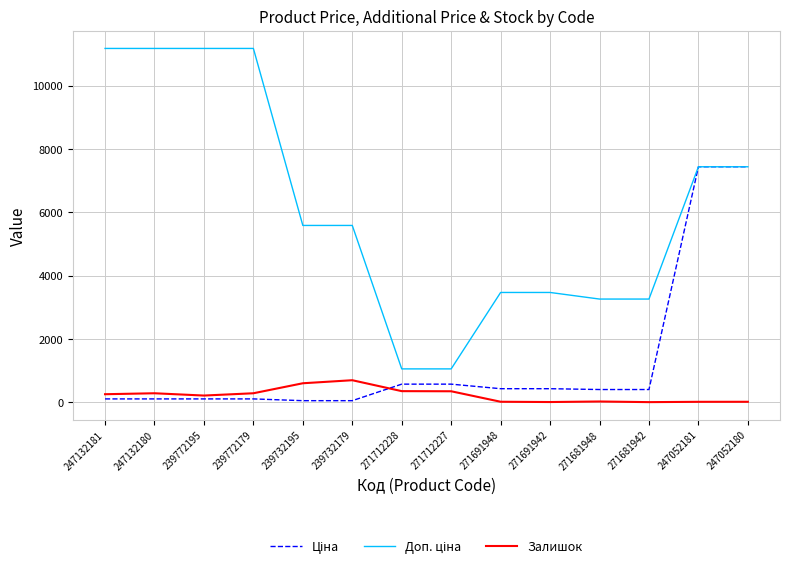

Is it true that Залишок equals 20.0 at 247052181?

True